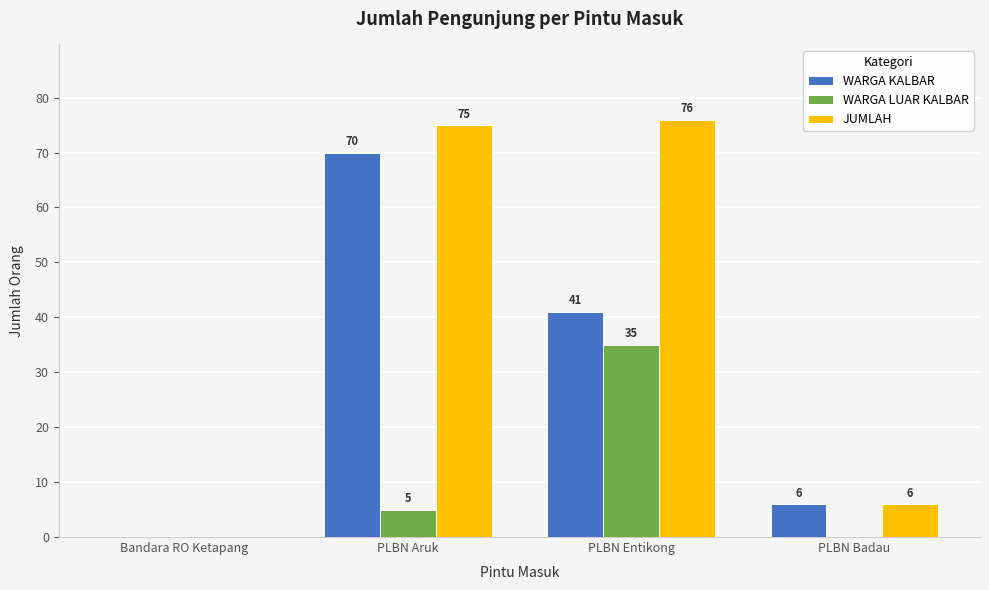

Which series has the widest spread of values?

JUMLAH